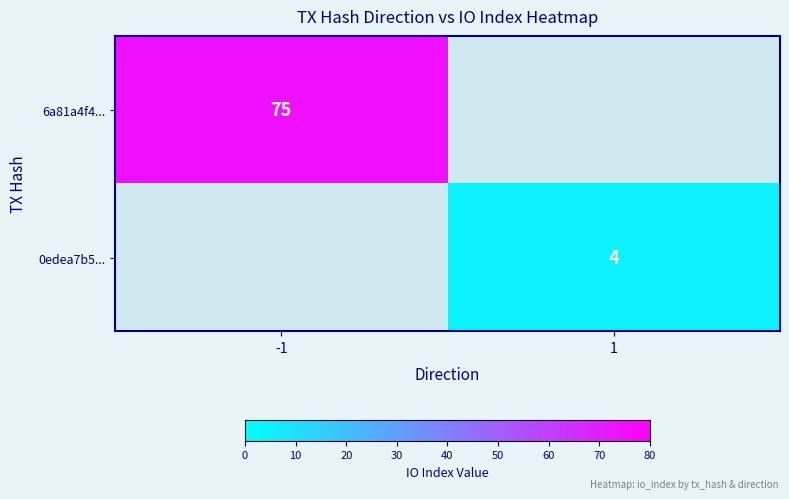

The 0edea7b5... series shows 4 at 1. True or false?

True